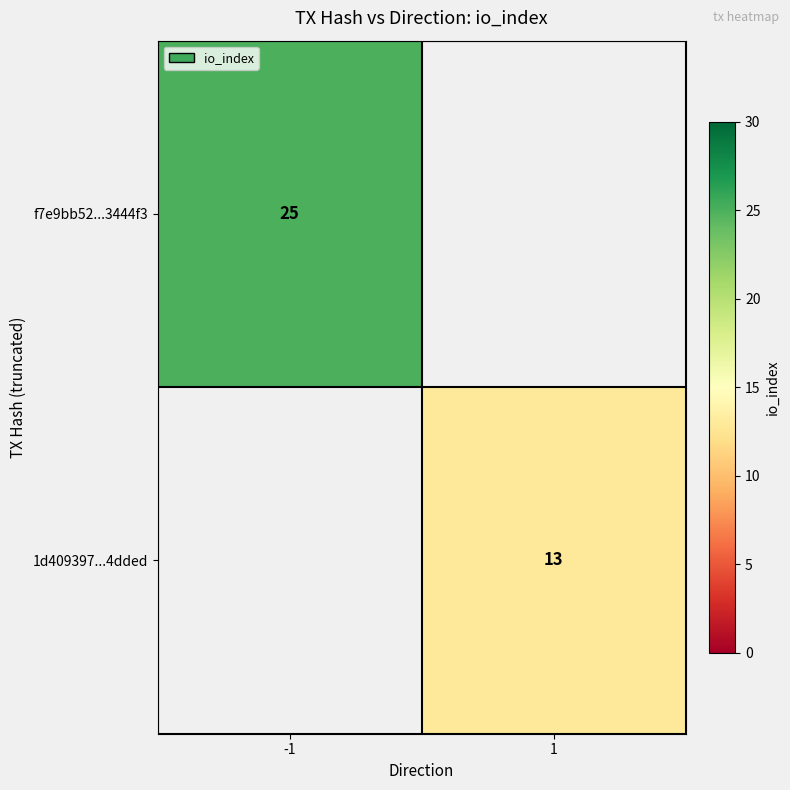

How many series are shown in this chart?

2